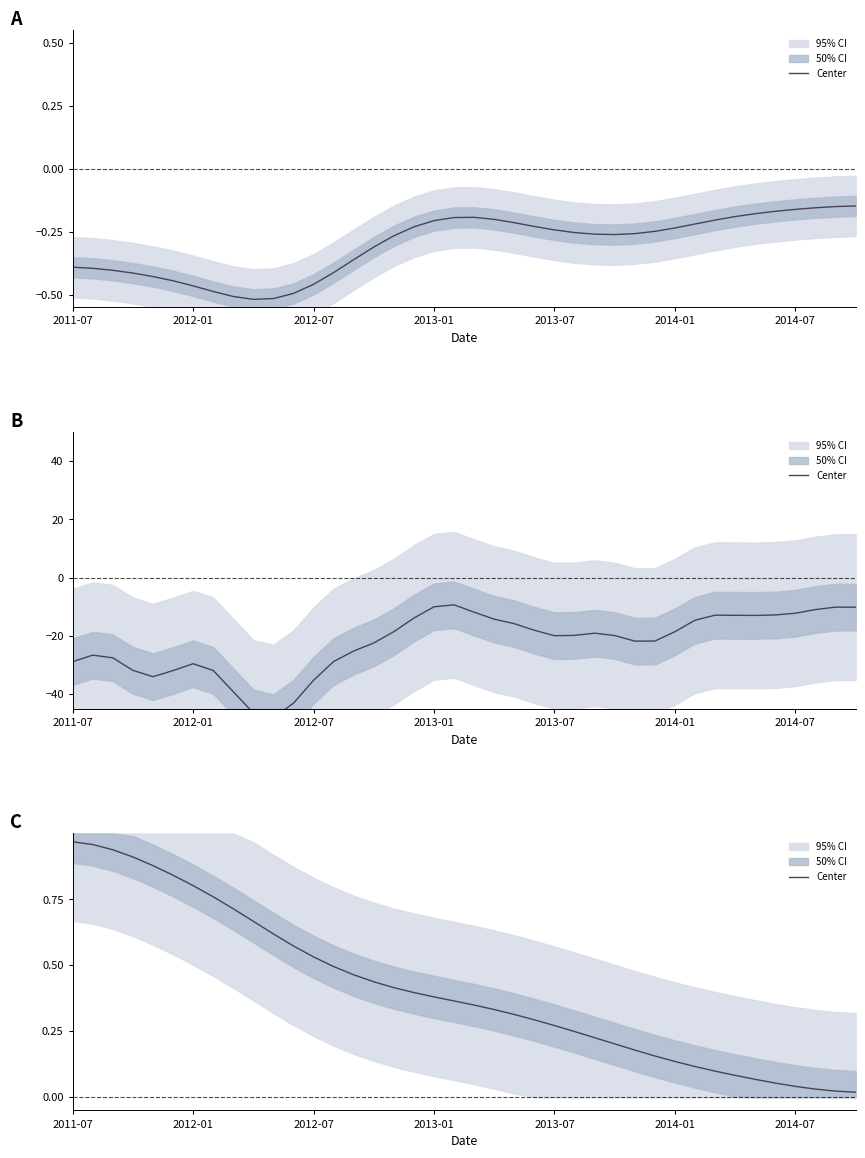

The value at 22 is 0.5. True or false?

False